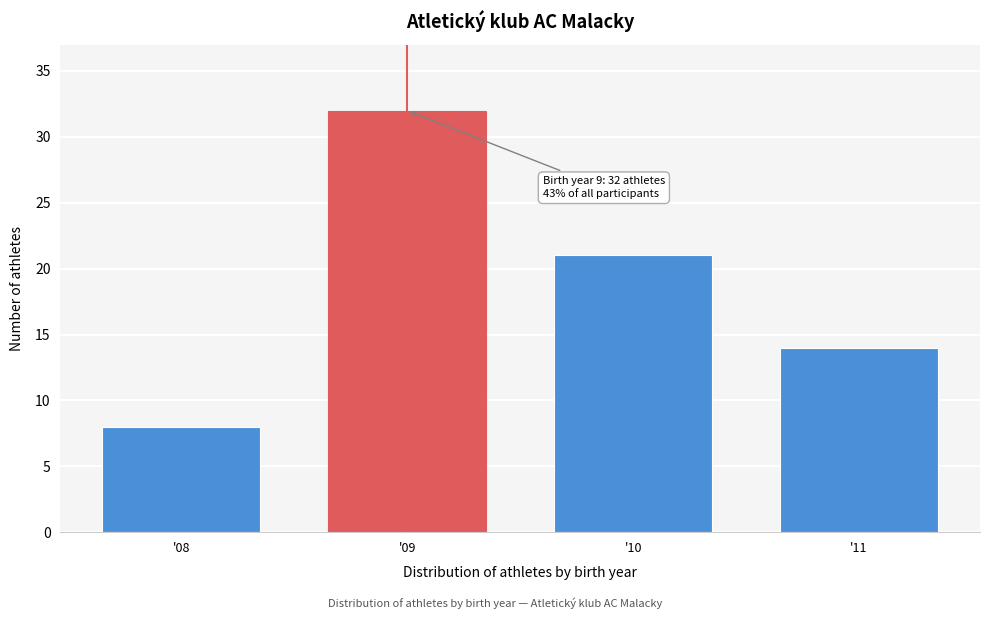

Reading left to right, list all the values displayed in this chart.

'08=8	'09=32	'10=21	'11=14